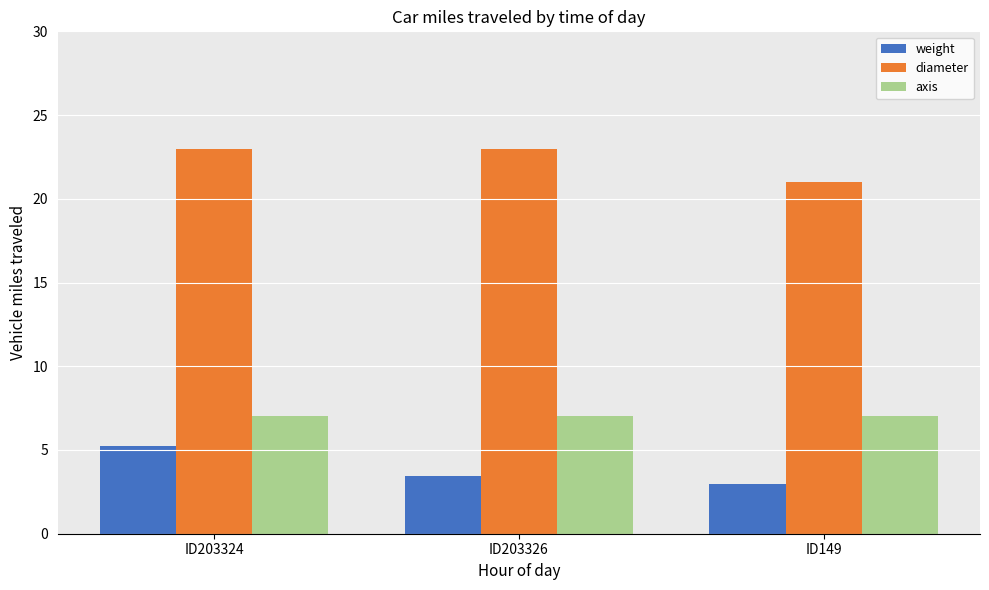

What is the approximate value of axis at ID203326?

7.0